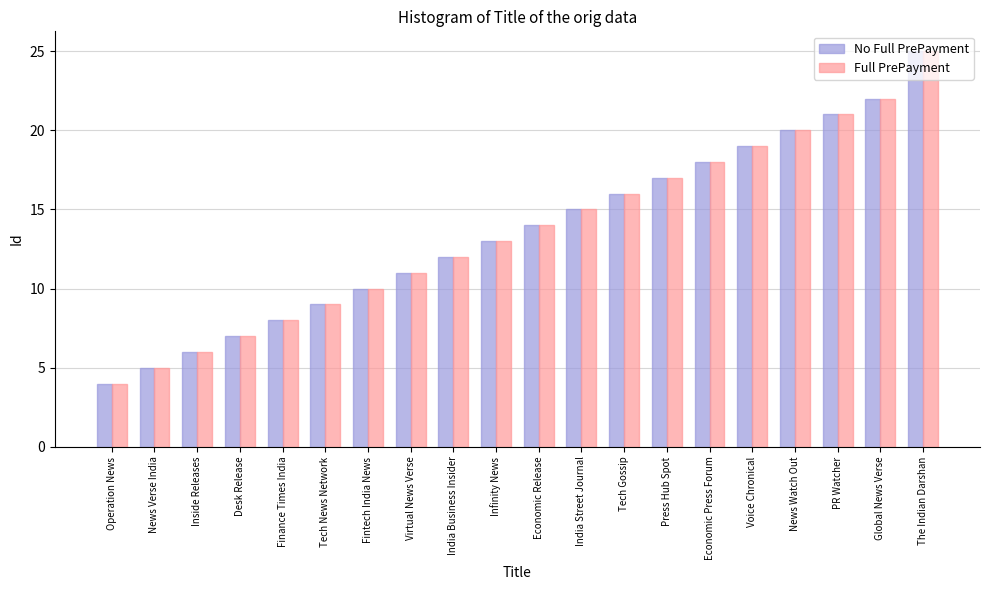

What is the difference between the Full PrePayment values at Operation News and Global News Verse?

18